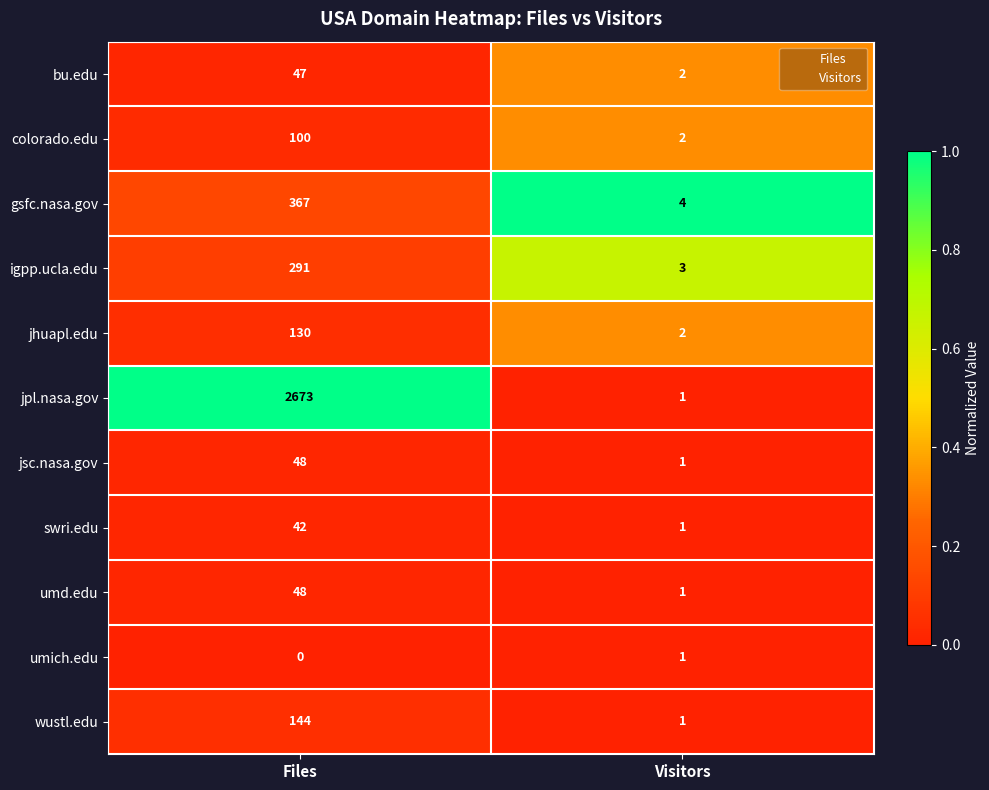

True or false: umd.edu has a value of 83 at Files.

False